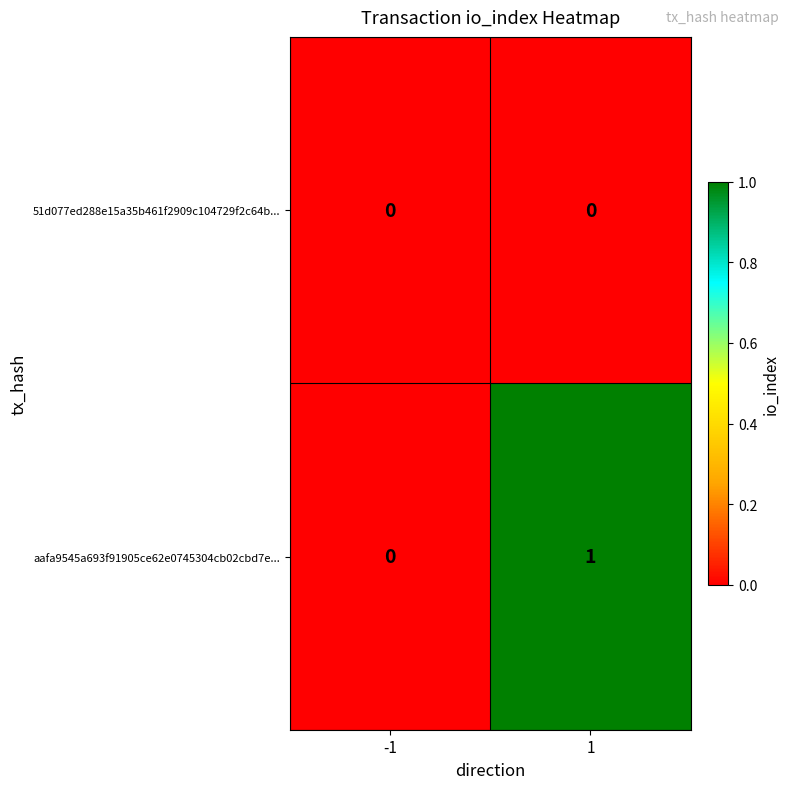

Rank the series by their average value, from highest to lowest.

aafa9545a693f91905ce62e0745304cb02cbd7e..., 51d077ed288e15a35b461f2909c104729f2c64b...